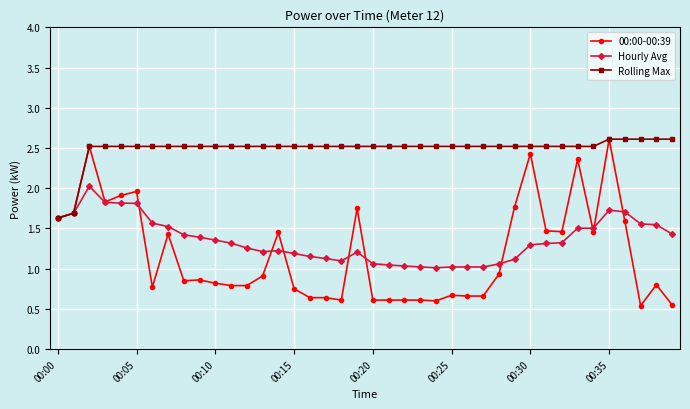

Which series has the largest total across all categories?

Rolling Max